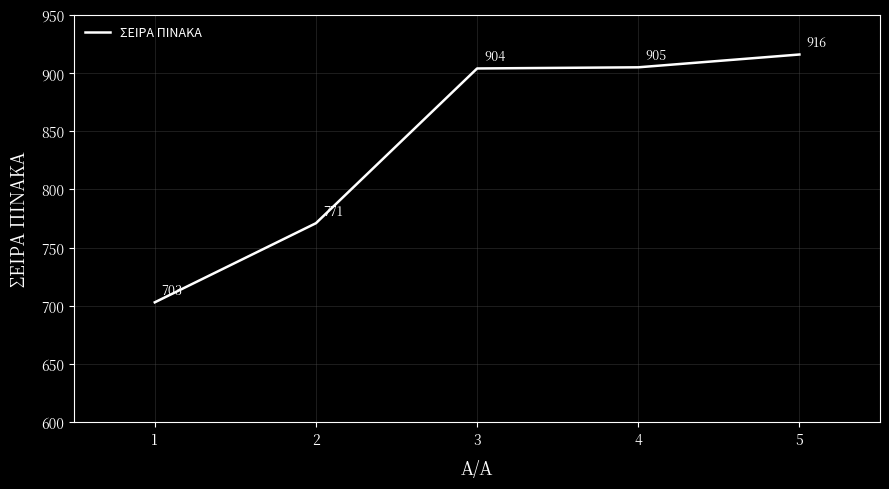

Reading right to left, list all the values displayed in this chart.

916	905	904	771	703